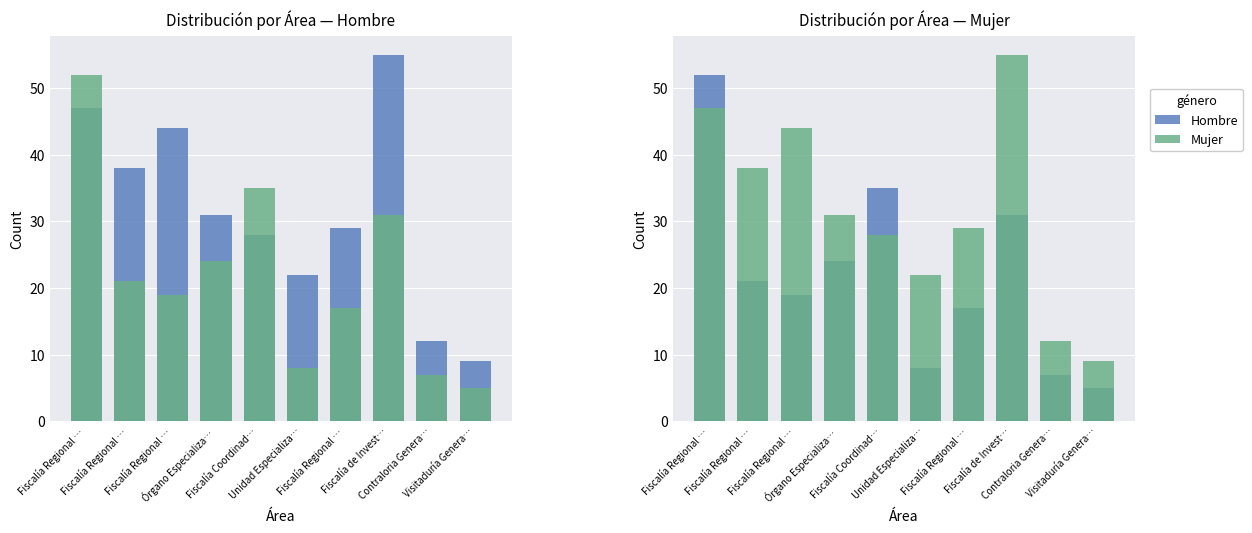

What is the total value across all series at Unidad Especializa…?

30